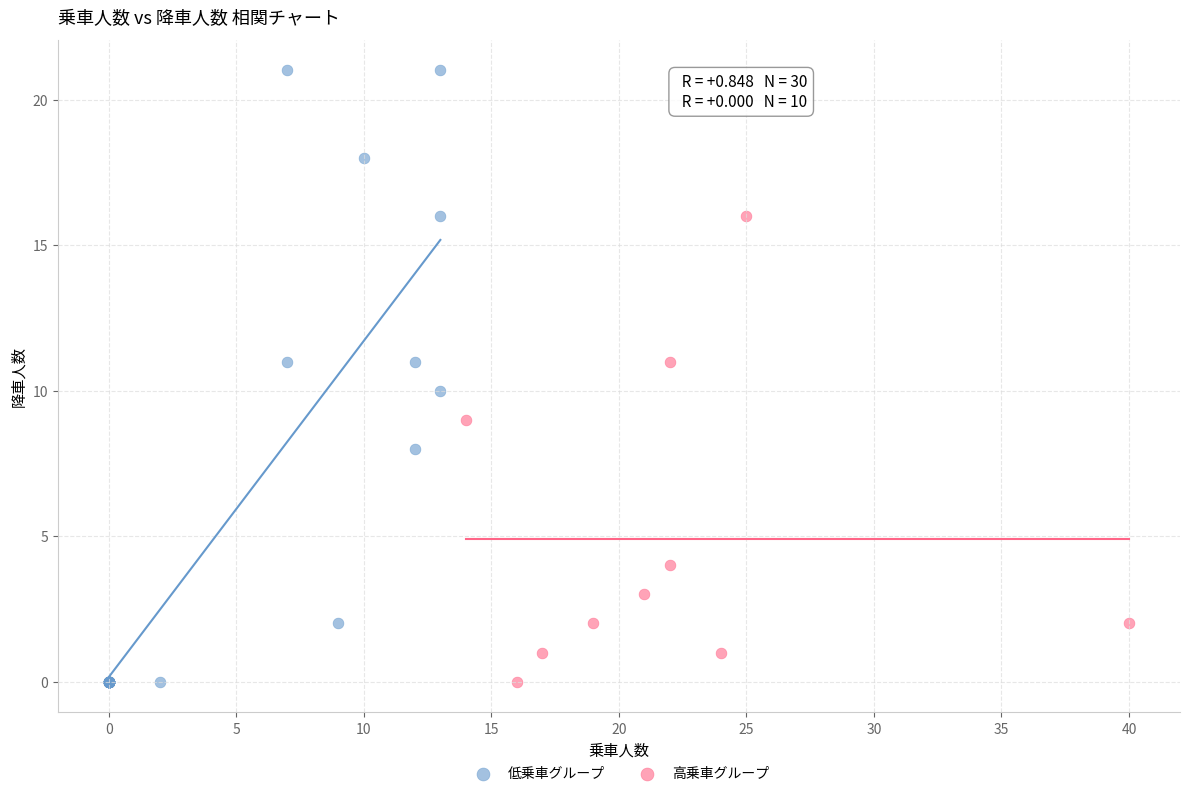

Which series has the largest Y range (max minus min)?

低乗車グループ